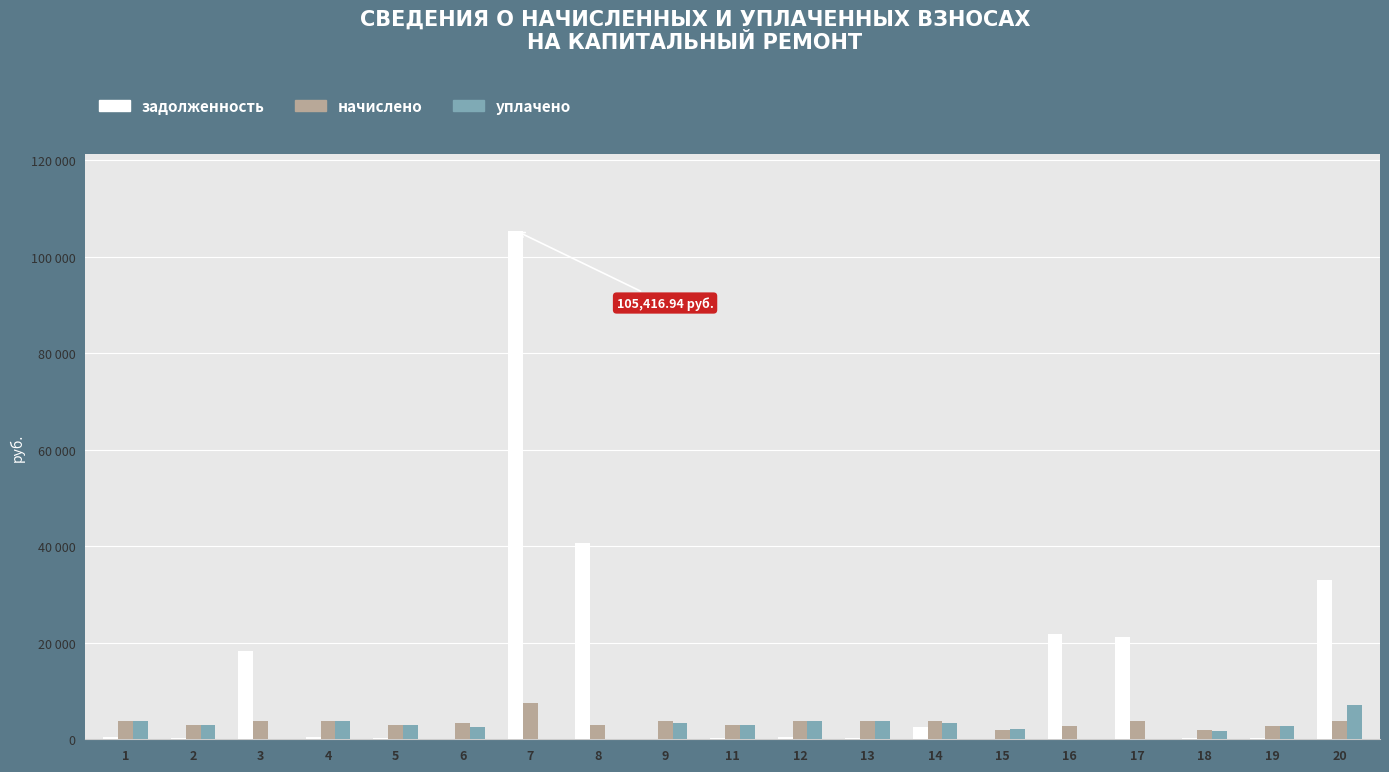

What are all the series names shown in the legend?

задолженность, начислено, уплачено